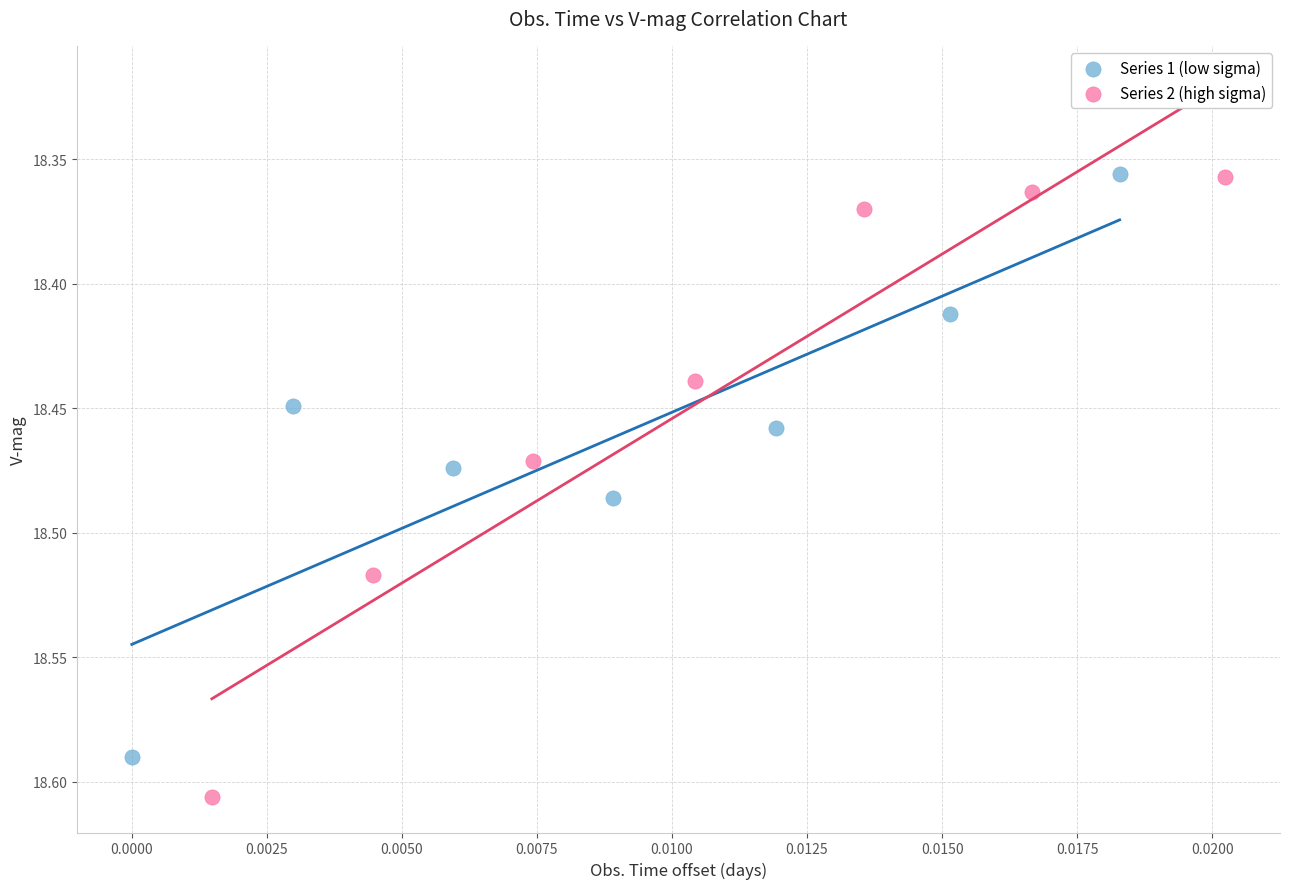

What are all the series names shown in the legend?

Series 1 (low sigma), Series 2 (high sigma)